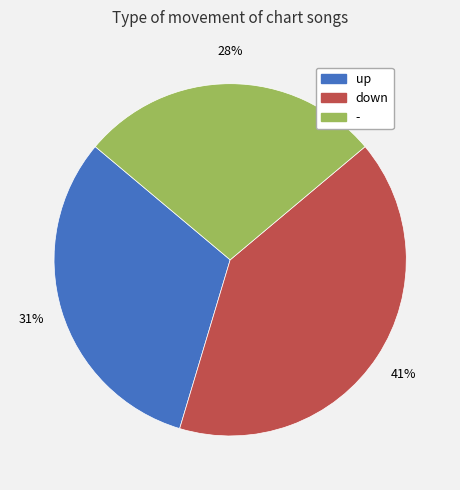

Between down and up, which is larger?

down